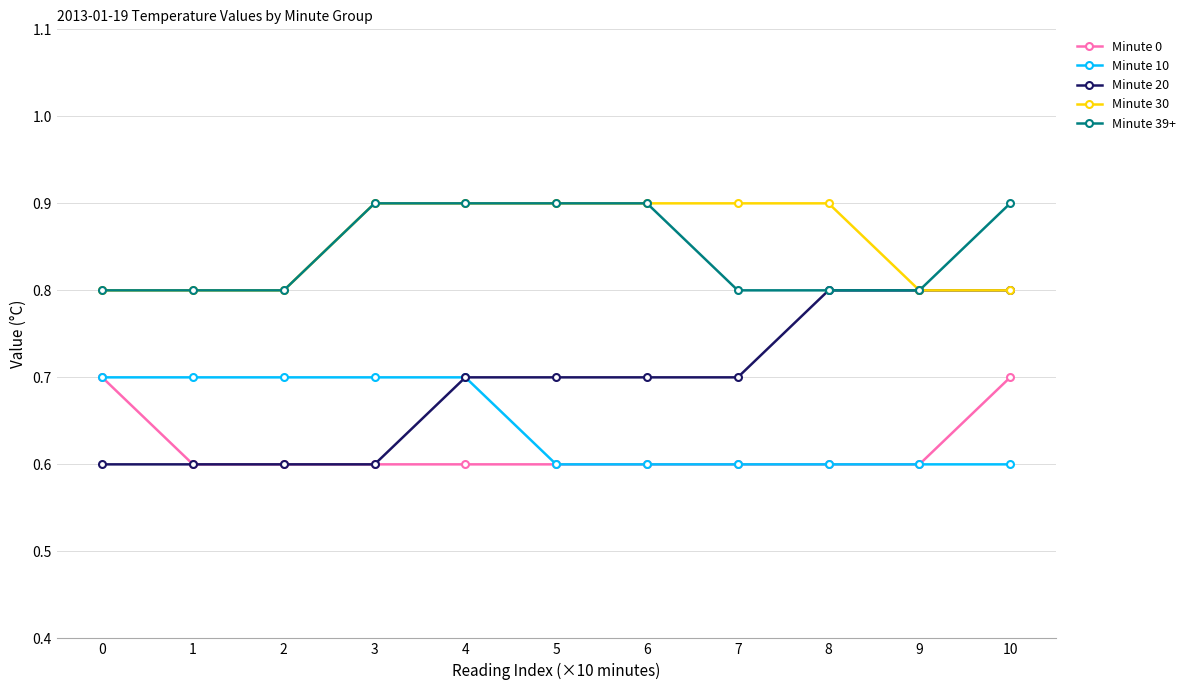

What is the minimum value for Minute 10?

0.6